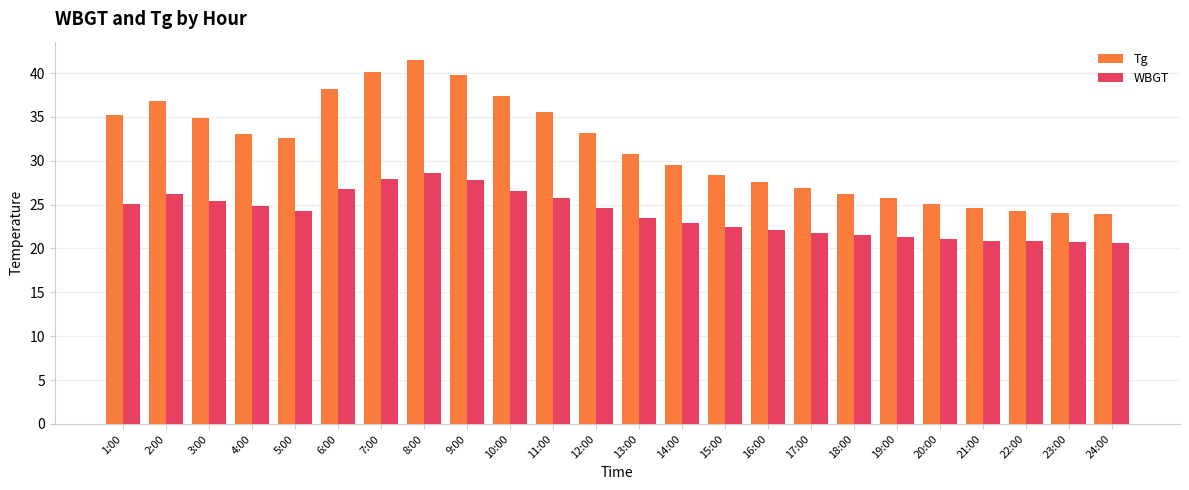

Where does the Tg series first go above 32?

1:00